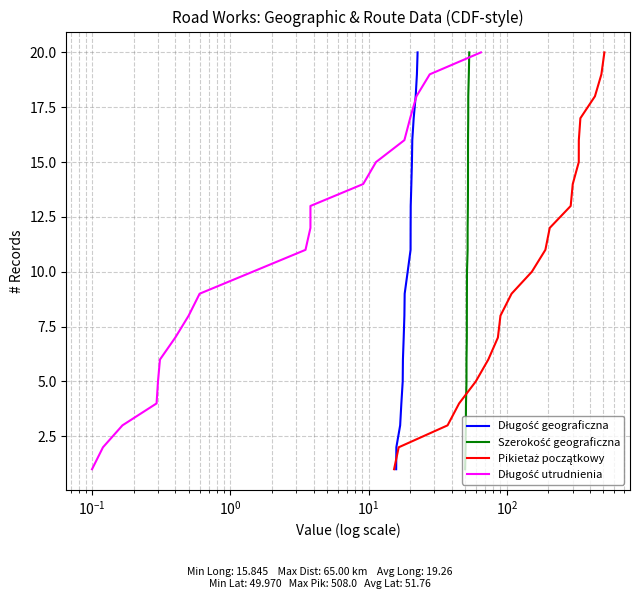

What are all the series names shown in the legend?

Długość geograficzna, Szerokość geograficzna, Pikietaż początkowy, Długość utrudnienia